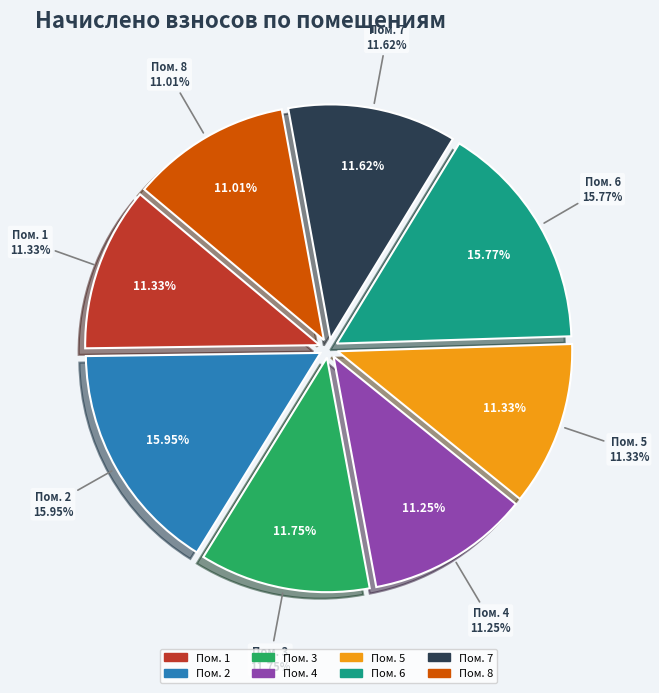

How many slices are in this pie chart?

8